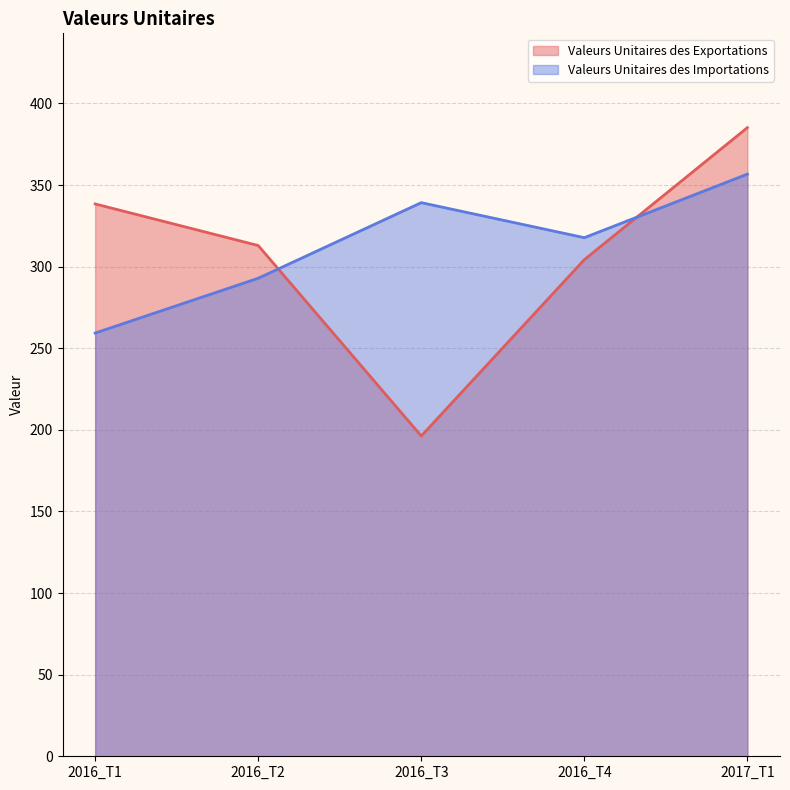

At which category is the sum across all series the highest?

2017_T1